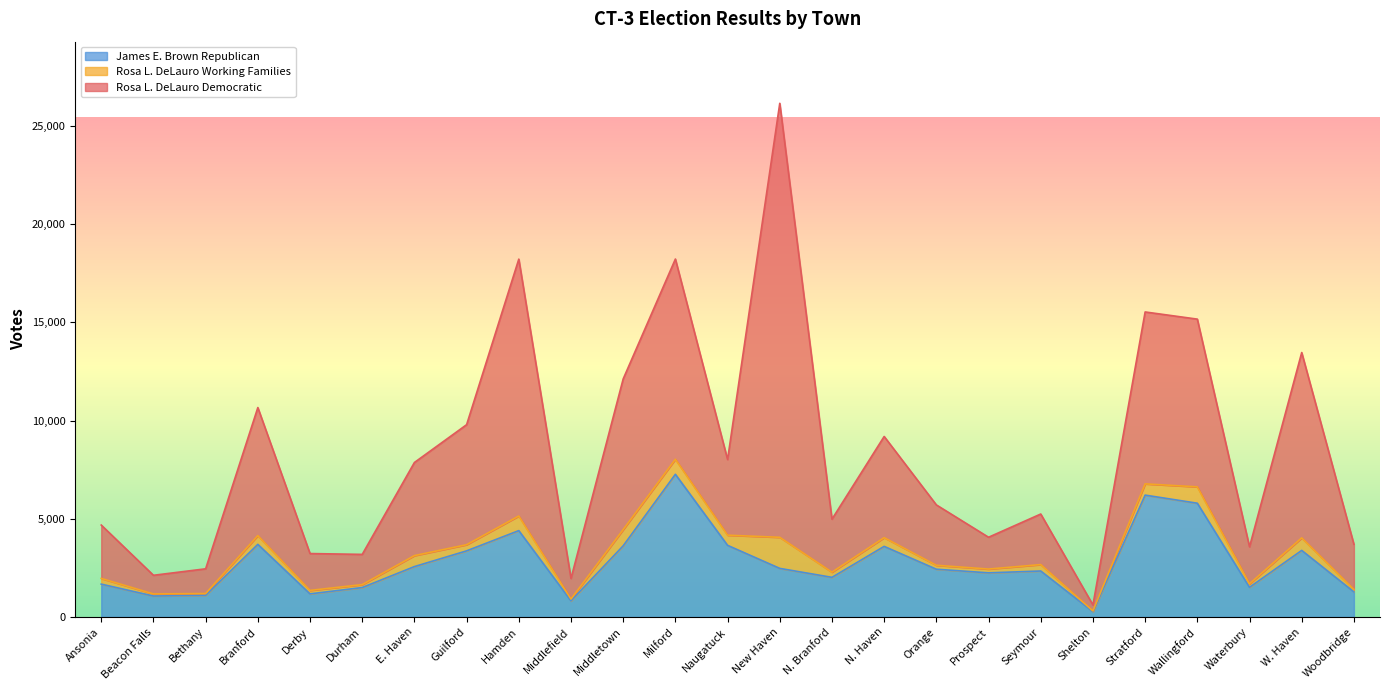

True or false: Rosa L. DeLauro Working Families has more than 1 points higher than both neighbors.

True